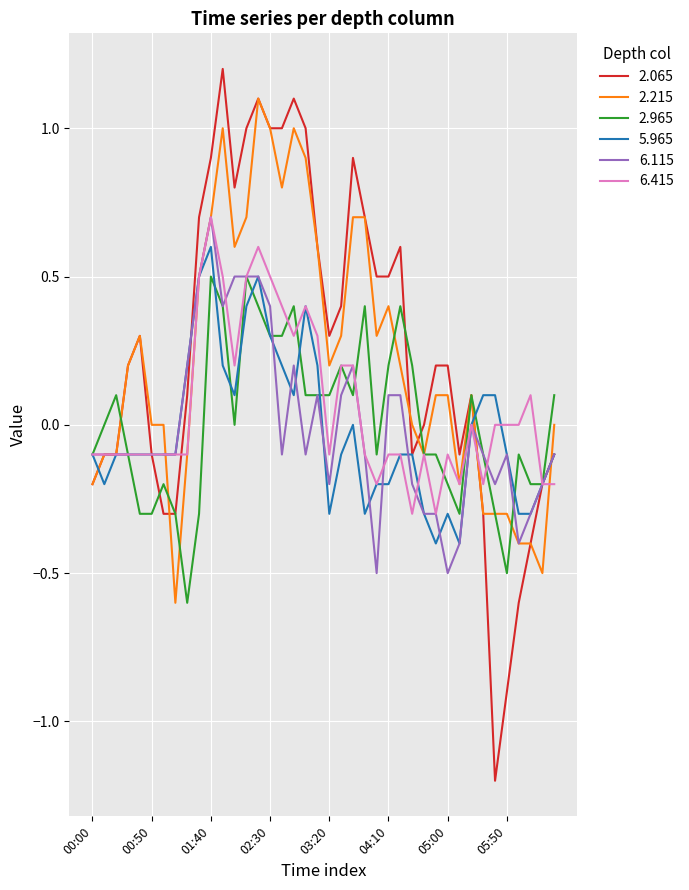

The 2.065 series shows -0.6 at 36. True or false?

True